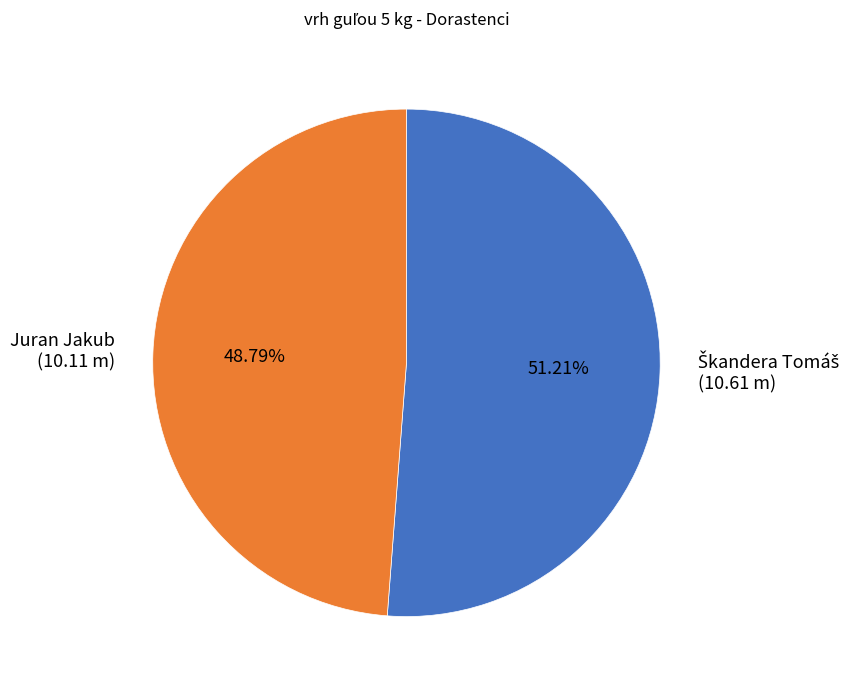

True or false: Juran Jakub accounts for 49% of the total.

True